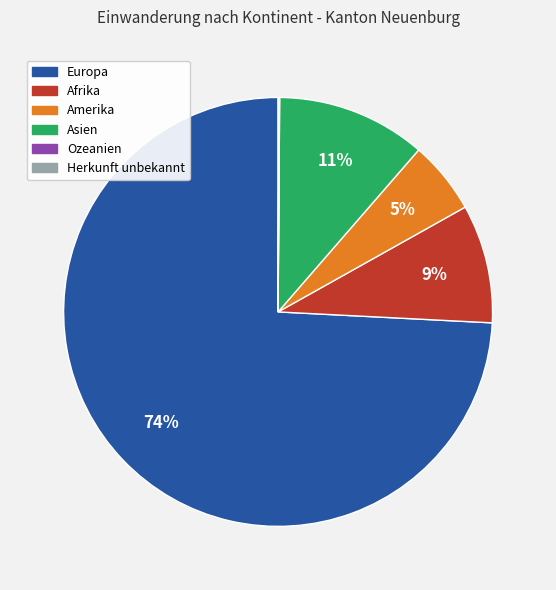

The Europa slice represents 74% of the pie. True or false?

True